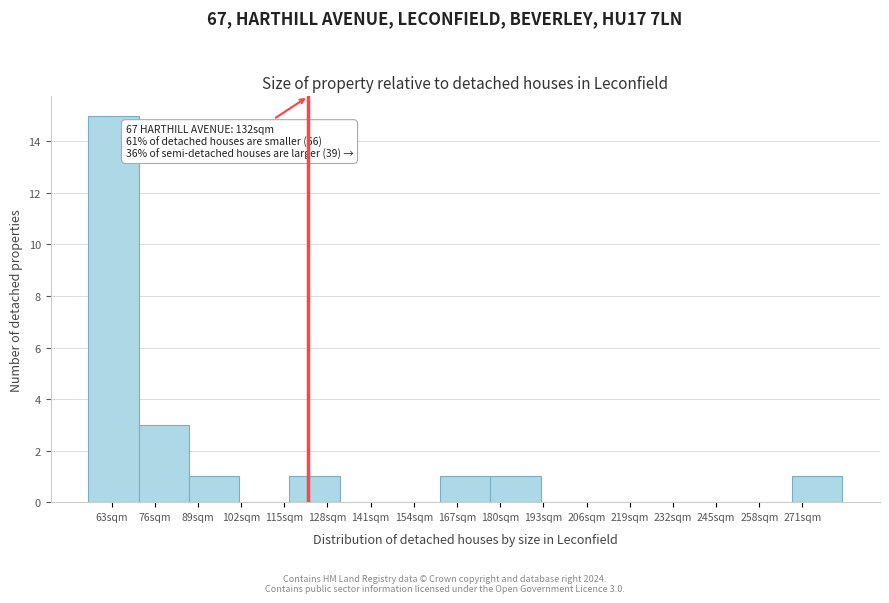

Which range on the x-axis has the tallest bar?

56 to 72